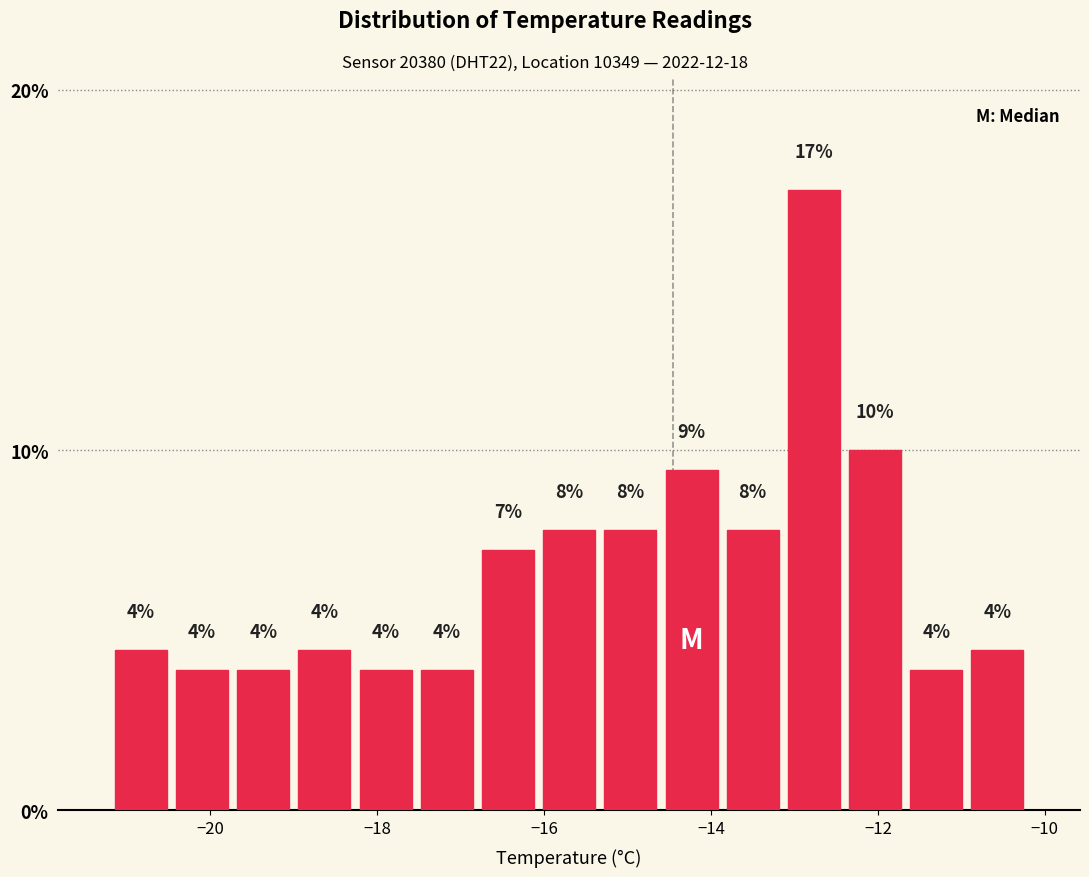

Around what value on the x-axis is the tallest bar? Give the approximate position of its centre, as read against the axis.

-12.8